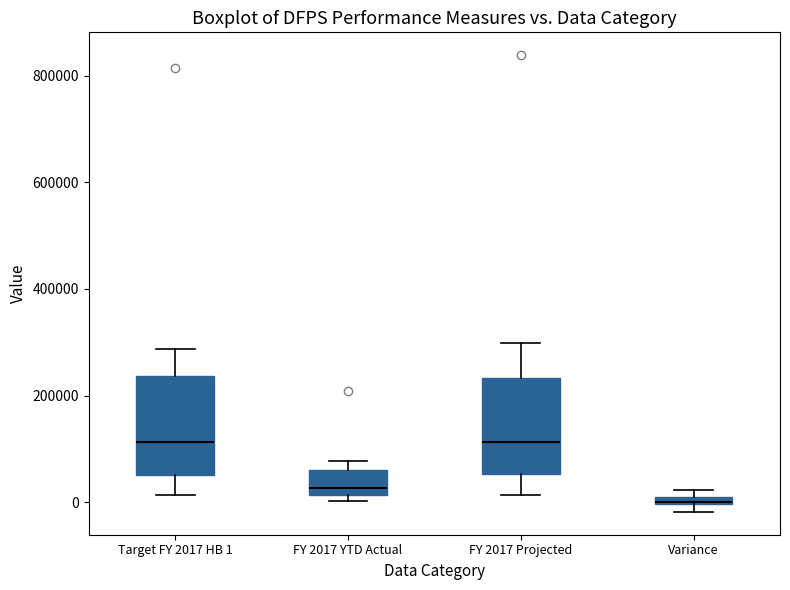

Where does the median line of the box for Target FY 2017 HB 1 sit on the y-axis? The values are not printed on the chart, so give them approximately, as read against the axis.

120000